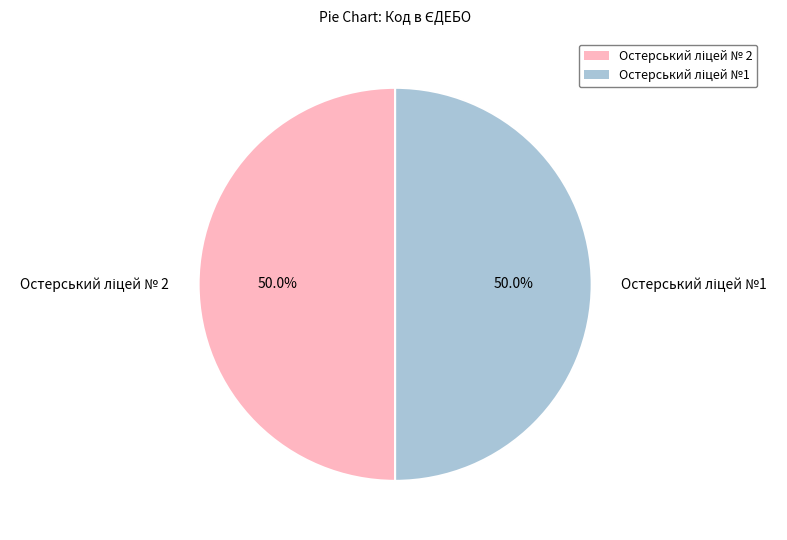

Which category has the biggest portion of the pie?

Остерський ліцей №1